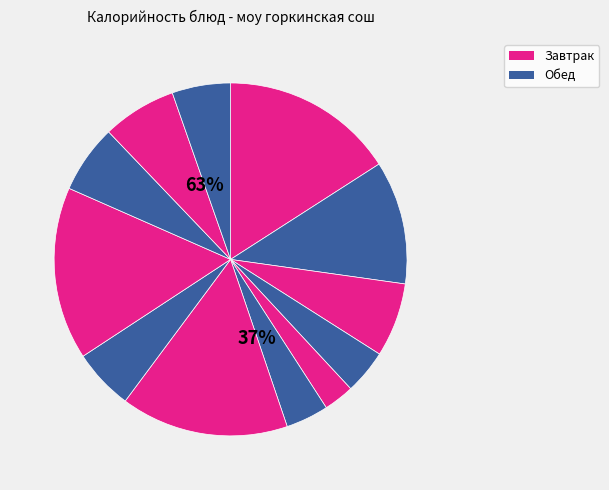

How many segments does this pie chart have?

12